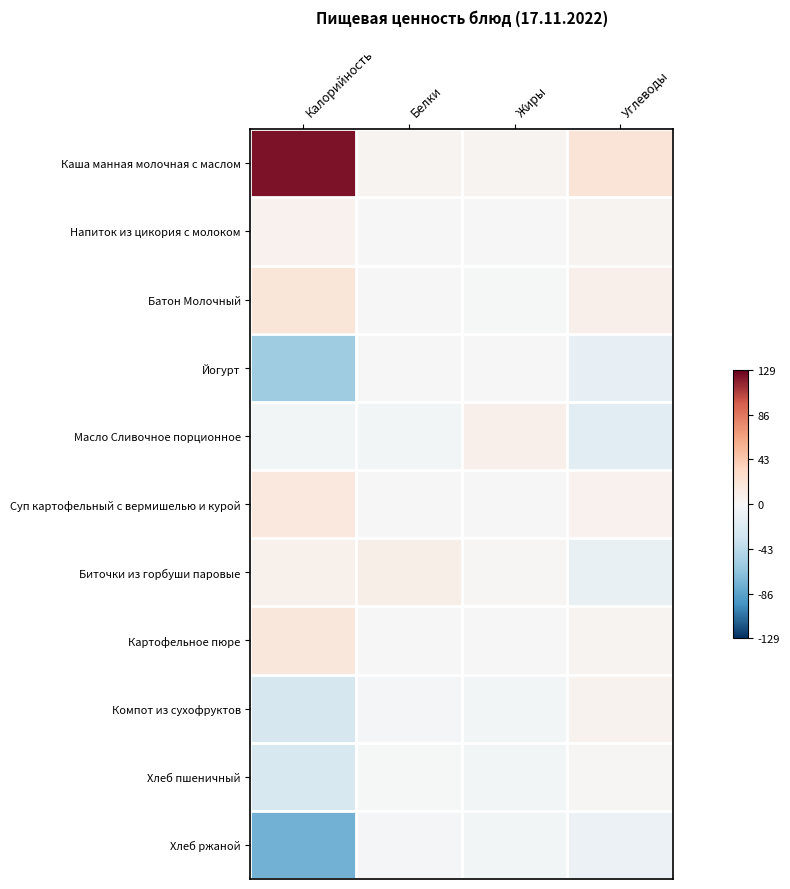

Reading left to right, what are all the values shown in this chart?

Каша манная молочная с маслом: Калорийность=123.0	Белки=3.1	Жиры=3.1	Углеводы=20.6
Напиток из цикория с молоком: Калорийность=6.2	Белки=-0.8	Жиры=-0.3	Углеводы=3.5
Батон Молочный: Калорийность=19.4	Белки=0.1	Жиры=-2.0	Углеводы=9.0
Йогурт: Калорийность=-56.8	Белки=-0.9	Жиры=-0.3	Углеводы=-13.0
Масло Сливочное порционное: Калорийность=-3.1	Белки=-3.7	Жиры=8.9	Углеводы=-17.5
Суп картофельный с вермишелью и курой: Калорийность=17.1	Белки=-0.5	Жиры=-0.9	Углеводы=6.9
Биточки из горбуши паровые: Калорийность=7.2	Белки=9.8	Жиры=1.2	Углеводы=-11.3
Картофельное пюре: Калорийность=17.2	Белки=-0.7	Жиры=0.2	Углеводы=4.4
Компот из сухофруктов: Калорийность=-27.8	Белки=-2.8	Жиры=-3.4	Углеводы=5.5
Хлеб пшеничный: Калорийность=-25.8	Белки=-1.2	Жиры=-3.2	Углеводы=1.1
Хлеб ржаной: Калорийность=-76.7	Белки=-2.5	Жиры=-3.2	Углеводы=-9.3